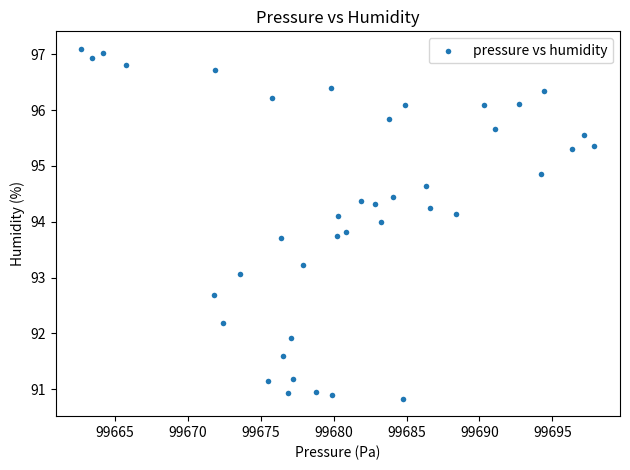

What is the range of X values (max minus min)?

35.2